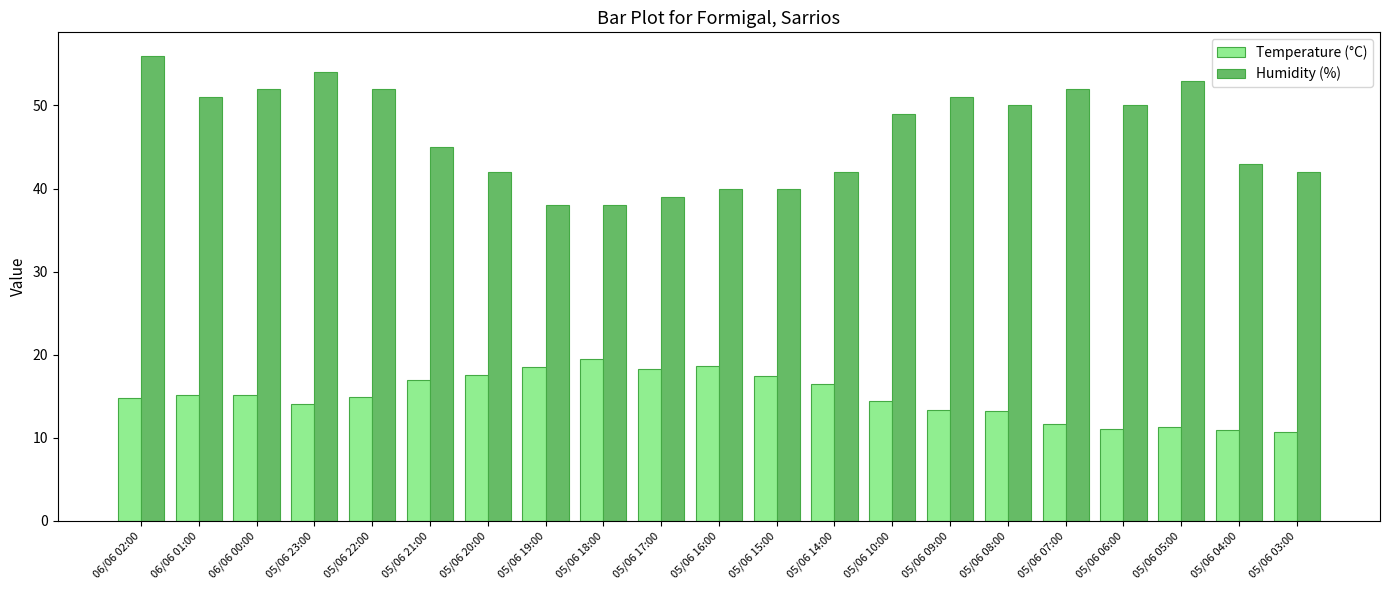

Which category has the highest value across all series?

06/06 02:00